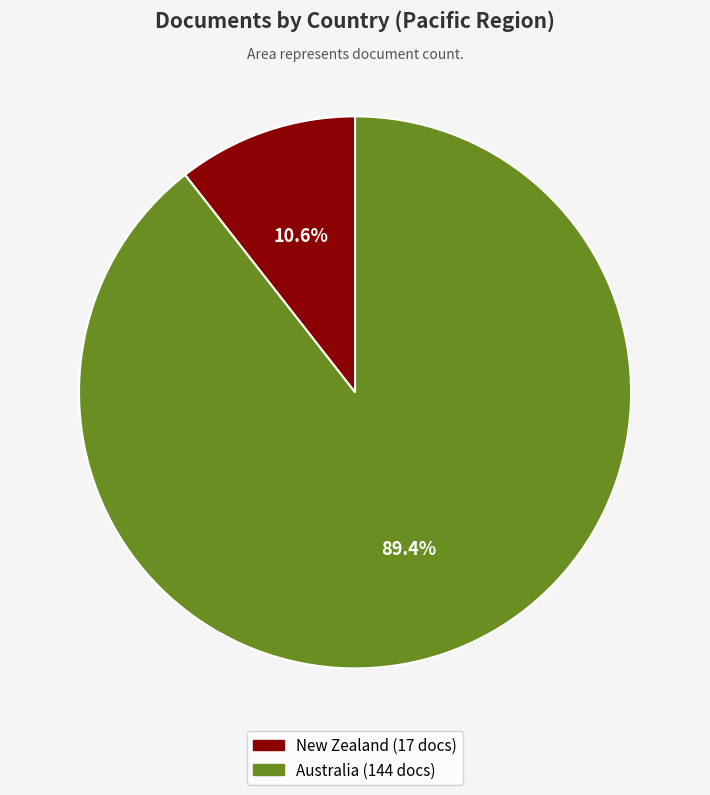

Between New Zealand and Australia, which is larger?

Australia